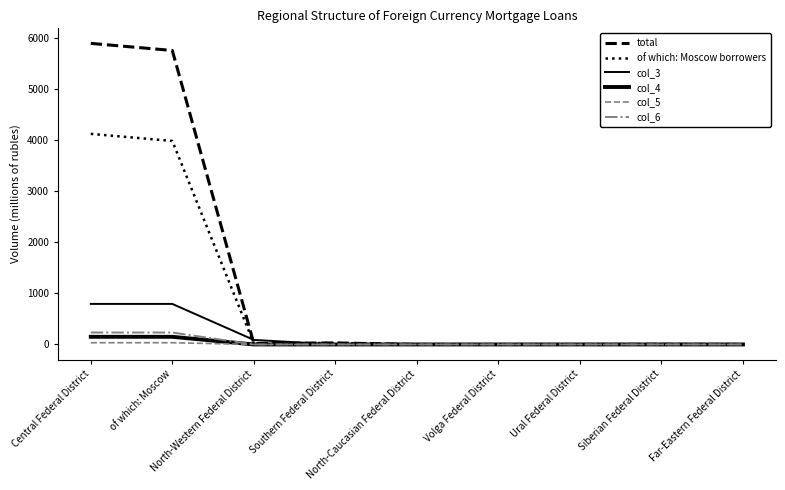

How many lines are shown in the chart?

6